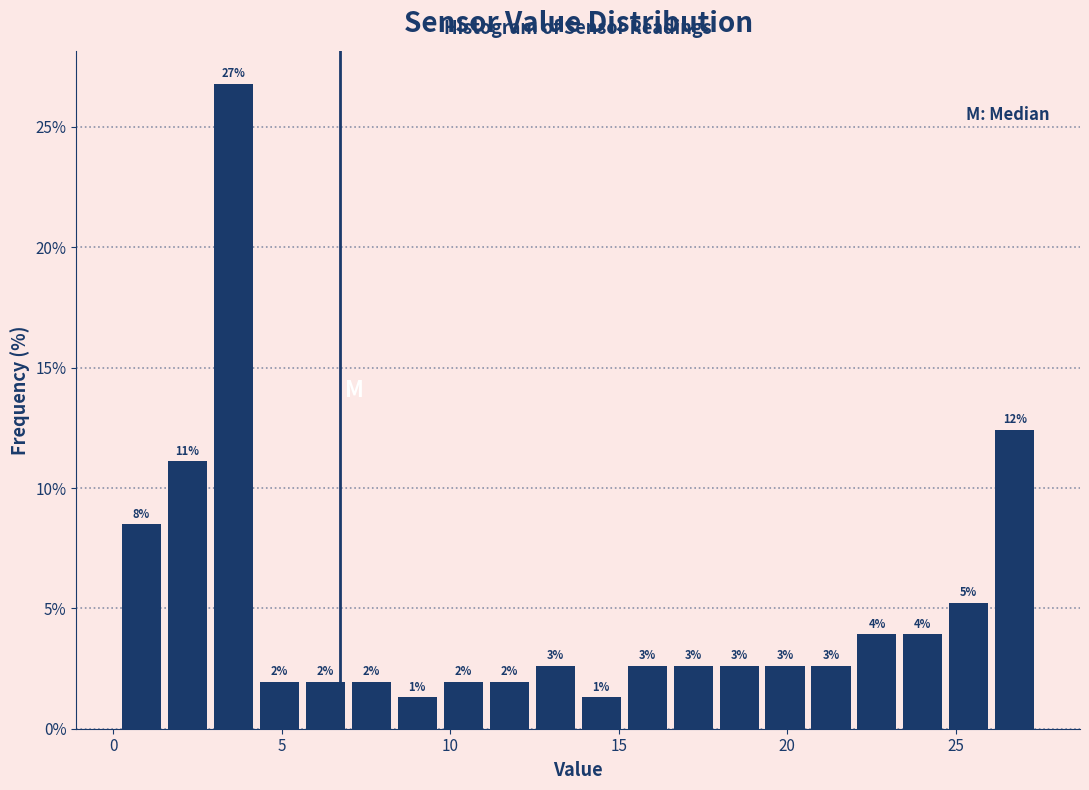

Around what value on the x-axis is the tallest bar? Give the approximate position of its centre, as read against the axis.

3.5